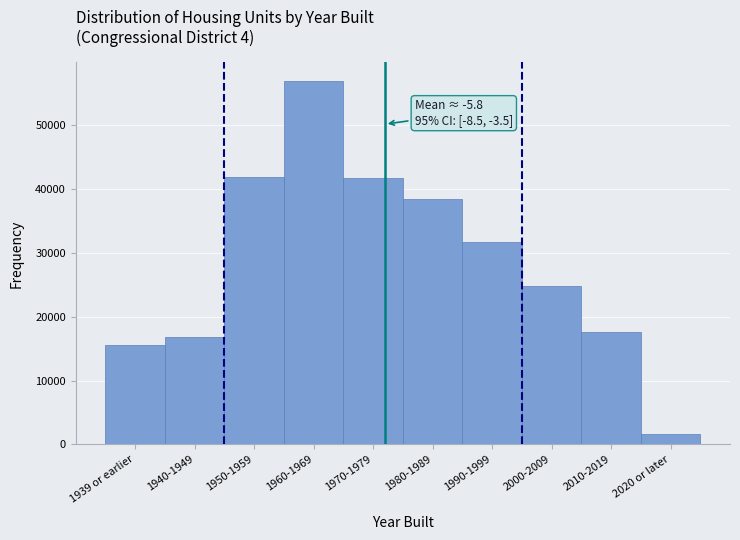

Approximately how many times larger is the value at 1960-1969 compared to 1970-1979?

1.4